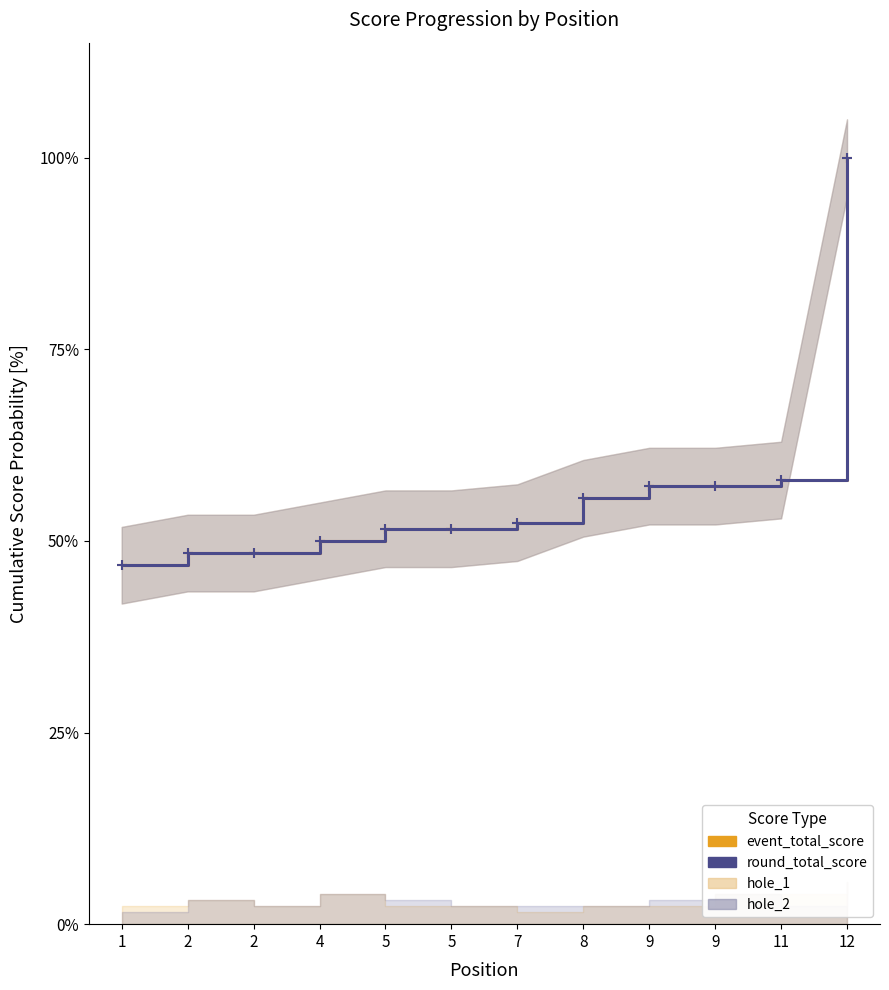

How many lines are shown in the chart?

2